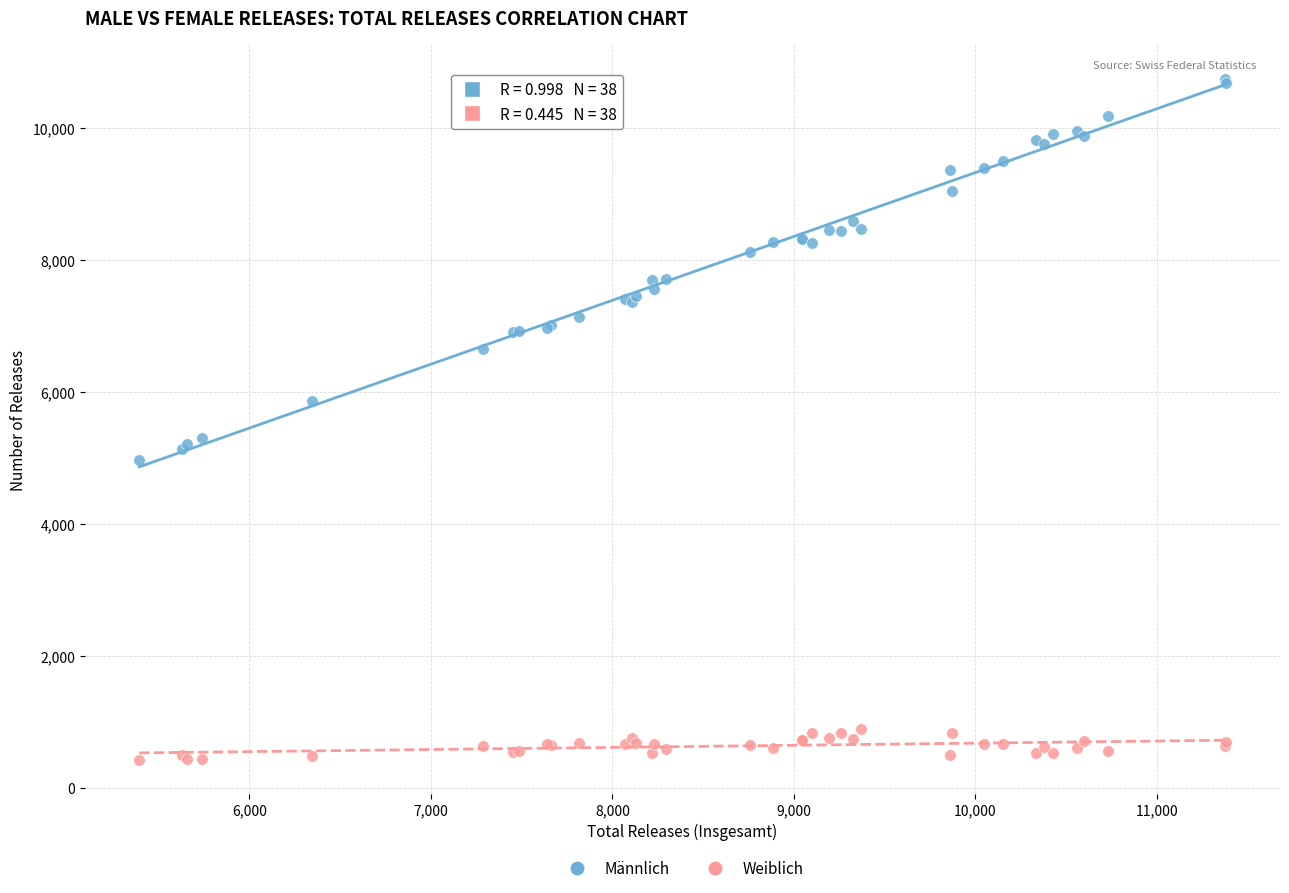

Which series reaches the minimum Y coordinate?

Weiblich